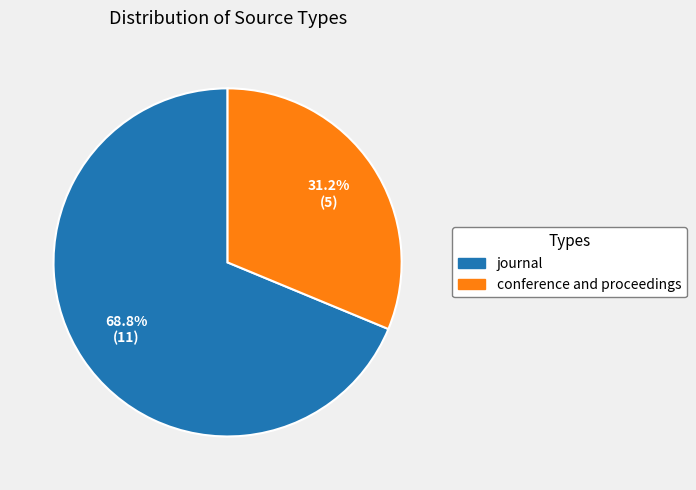

Count the number of slices in the pie.

2